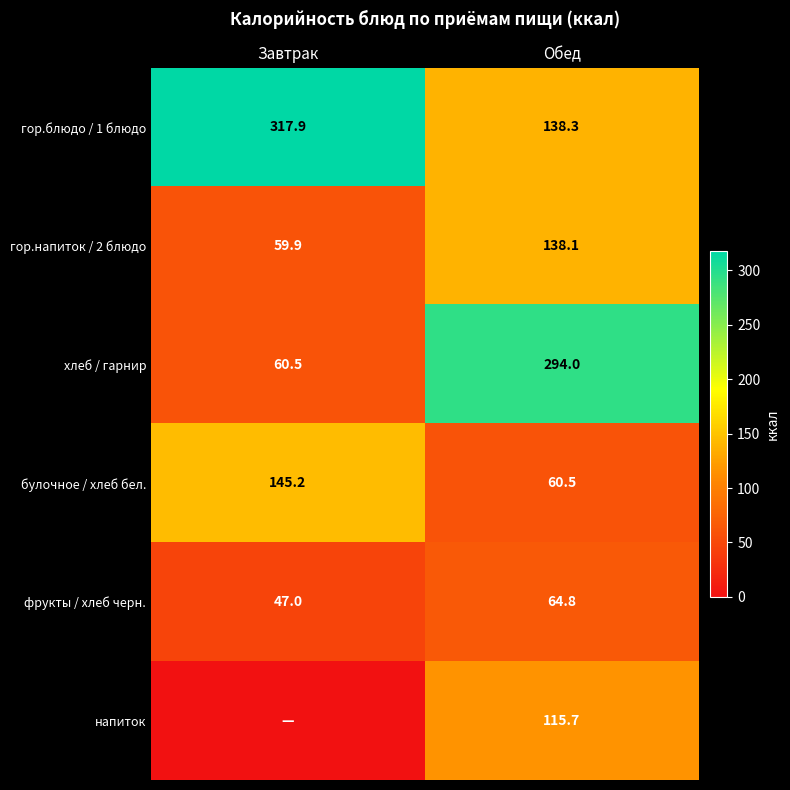

The value of хлеб / гарнир at Обед is 85.6. True or false?

False